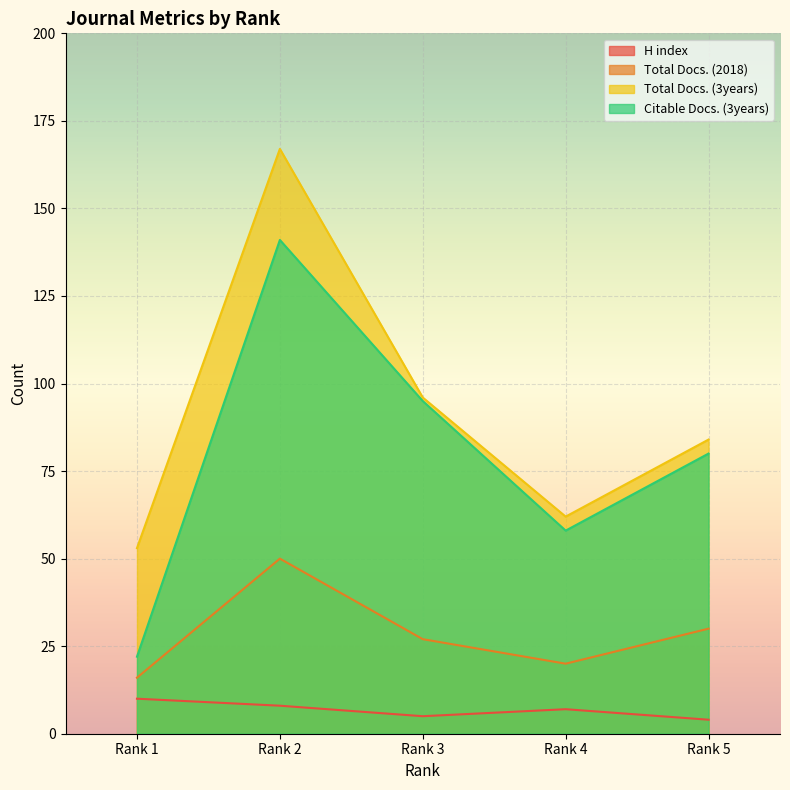

Which has a higher value, Rank 4 or Rank 3?

Rank 4